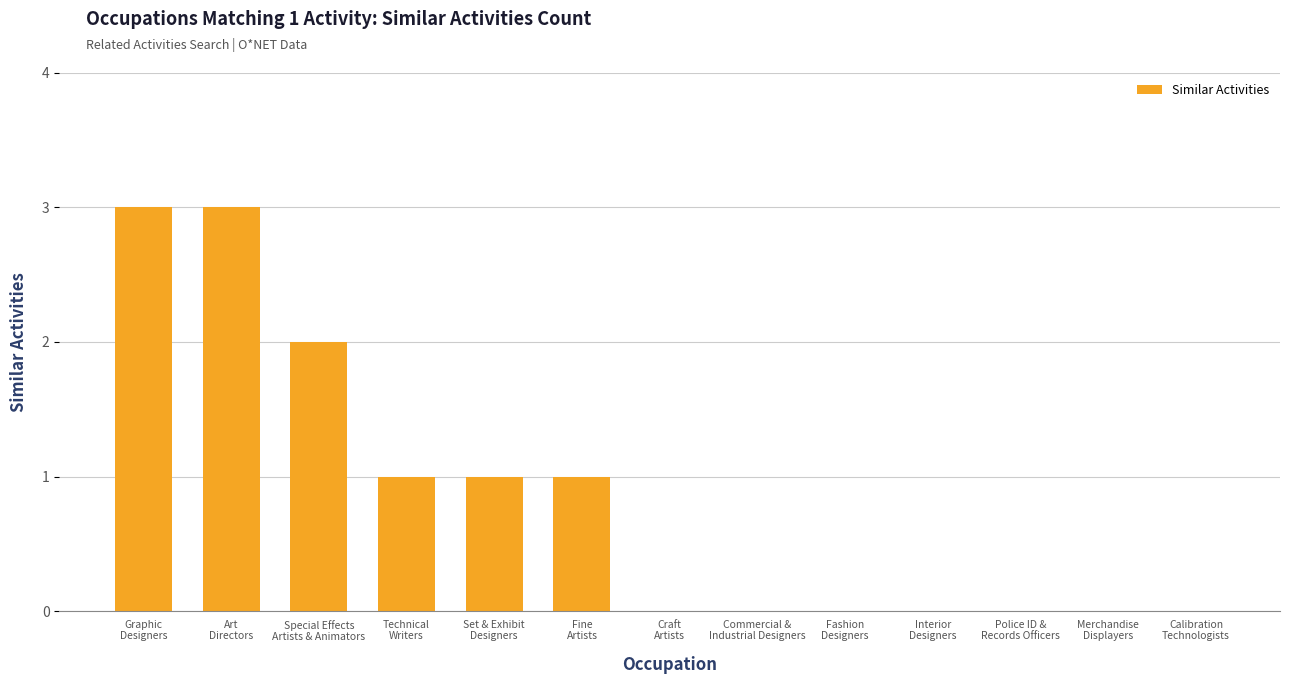

What is the greatest value displayed?

3